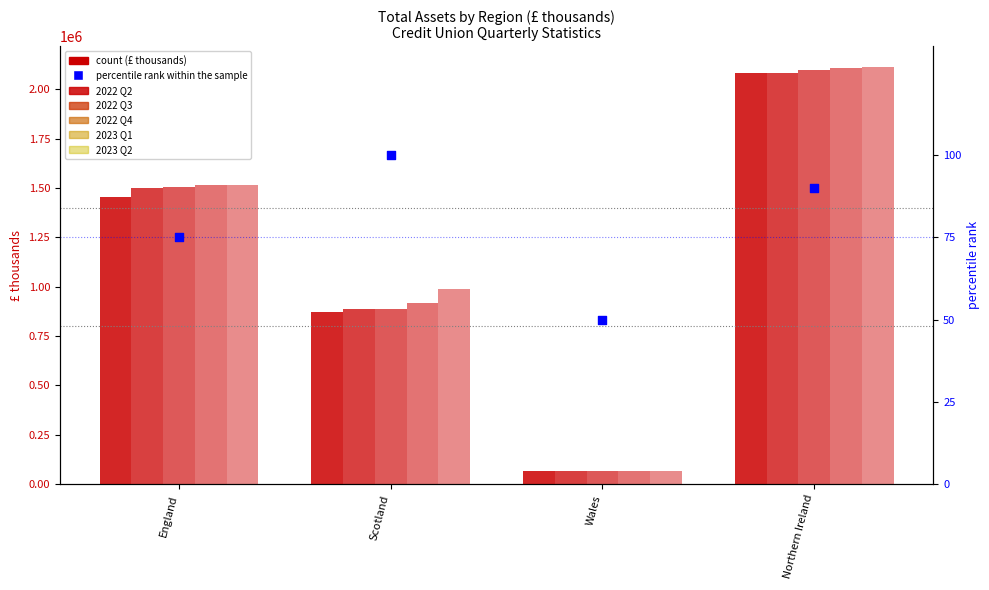

Is the value of 2023 Q1 at Northern Ireland greater than the value of 2022 Q3 at Northern Ireland?

Yes